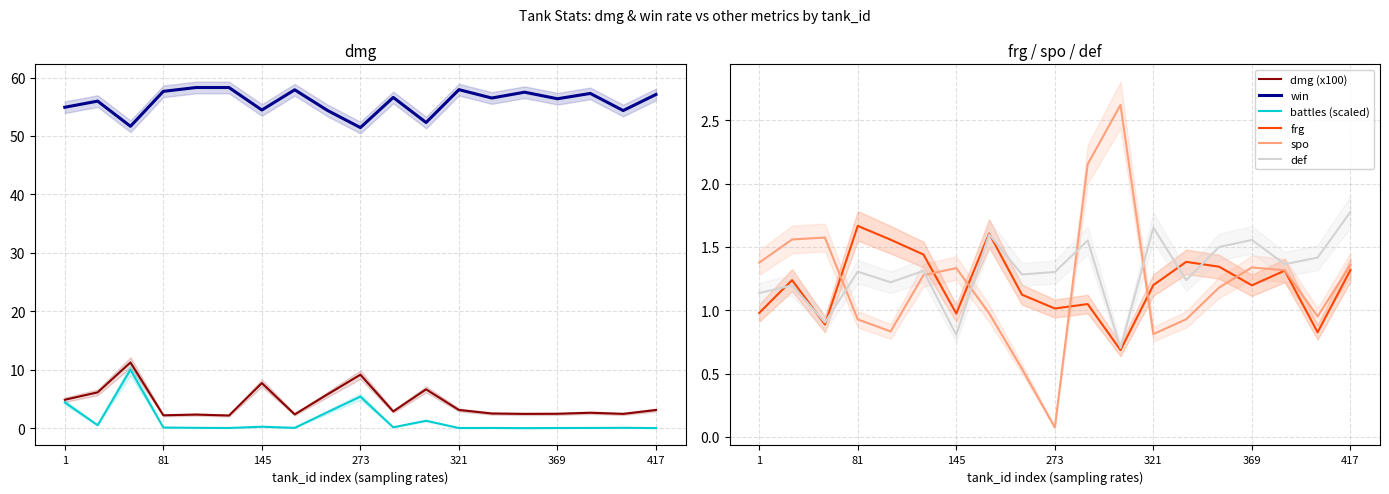

The value of frg at 81 is 0.7. True or false?

False